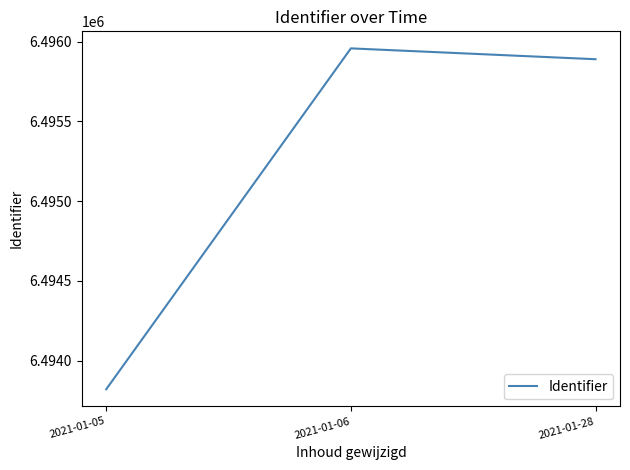

List the labels in order of value, smallest first.

2021-01-05, 2021-01-28, 2021-01-06